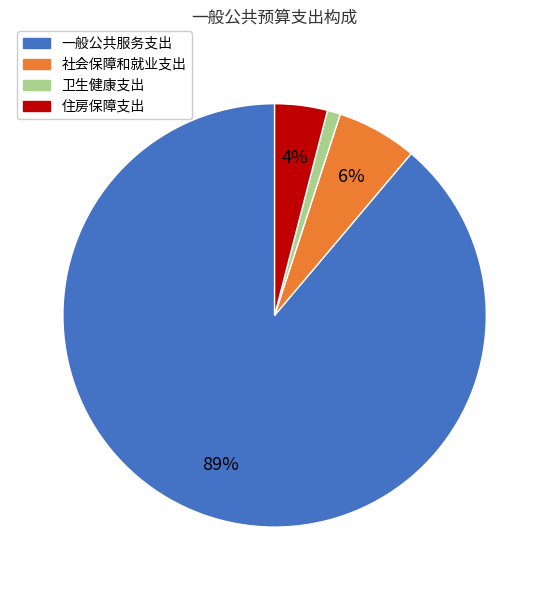

True or false: 卫生健康支出 accounts for 11% of the total.

False